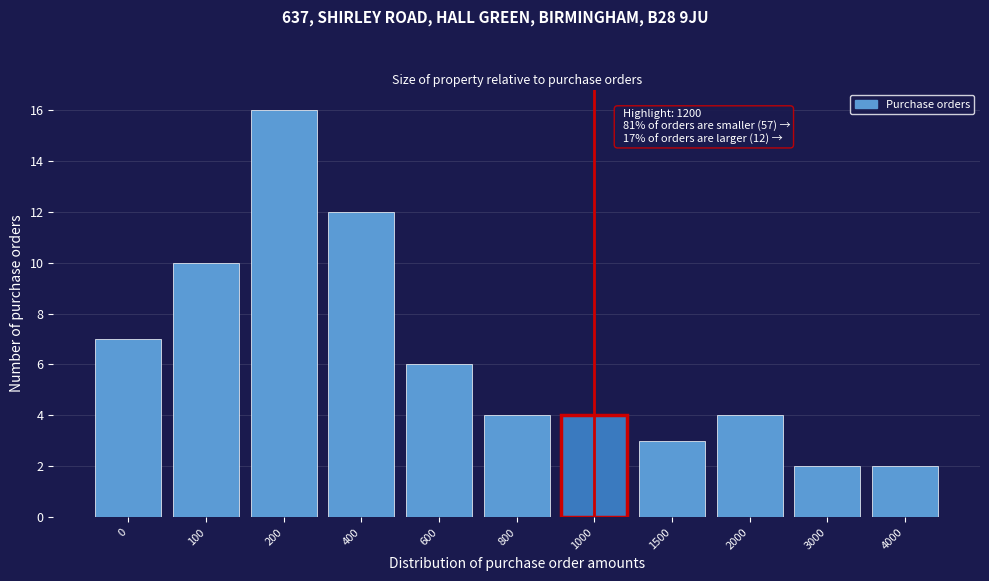

Reading left to right, what are all the values shown in this chart?

7	10	16	12	6	4	4	3	4	2	2